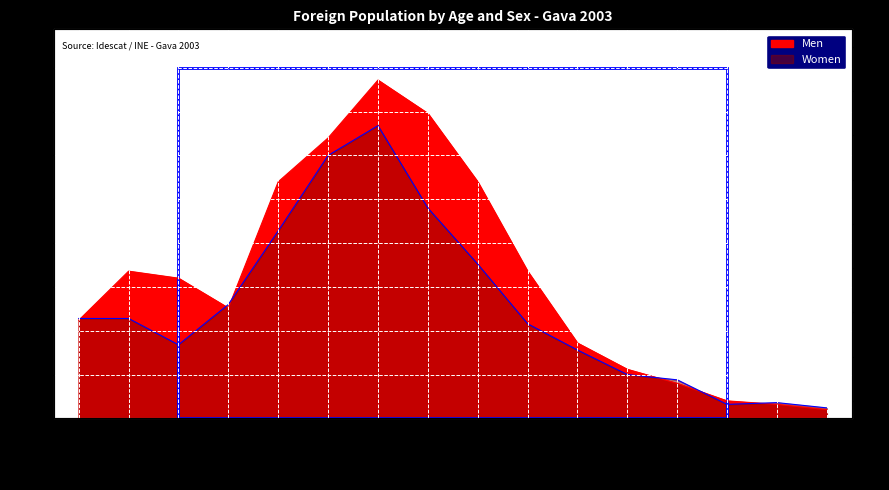

What are all the series names shown in the legend?

Men, Women